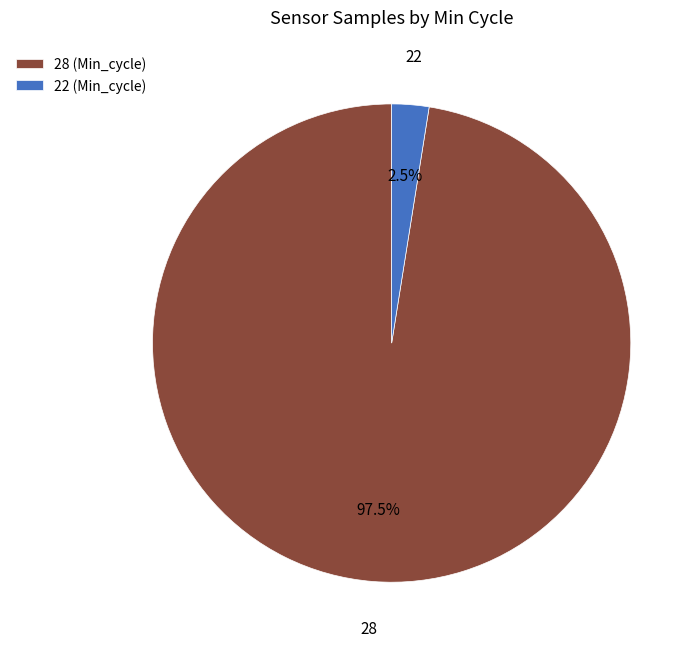

What percentage do 28 and 22 together represent?

100.0%